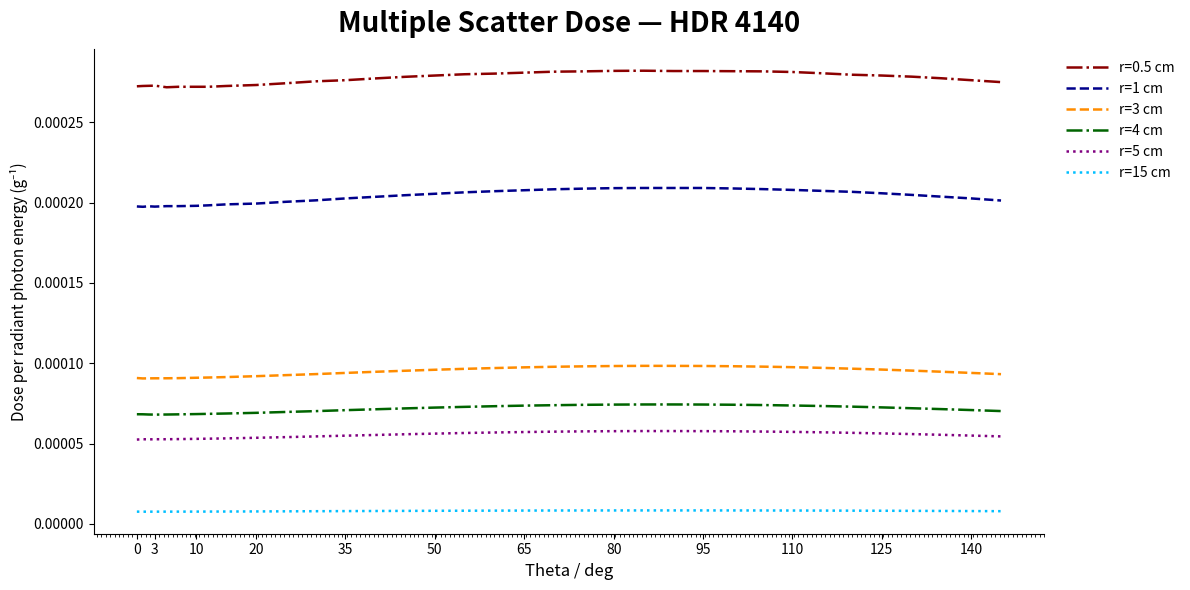

True or false: r=4 cm and r=1 cm cross at least once.

False